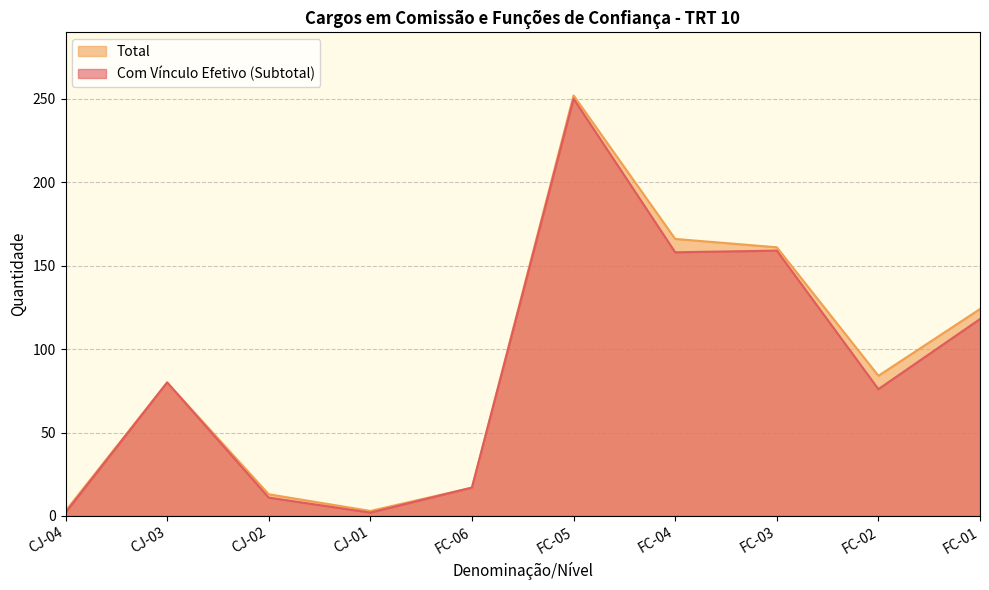

True or false: Total and Com Vínculo Efetivo (Subtotal) cross at least once.

False